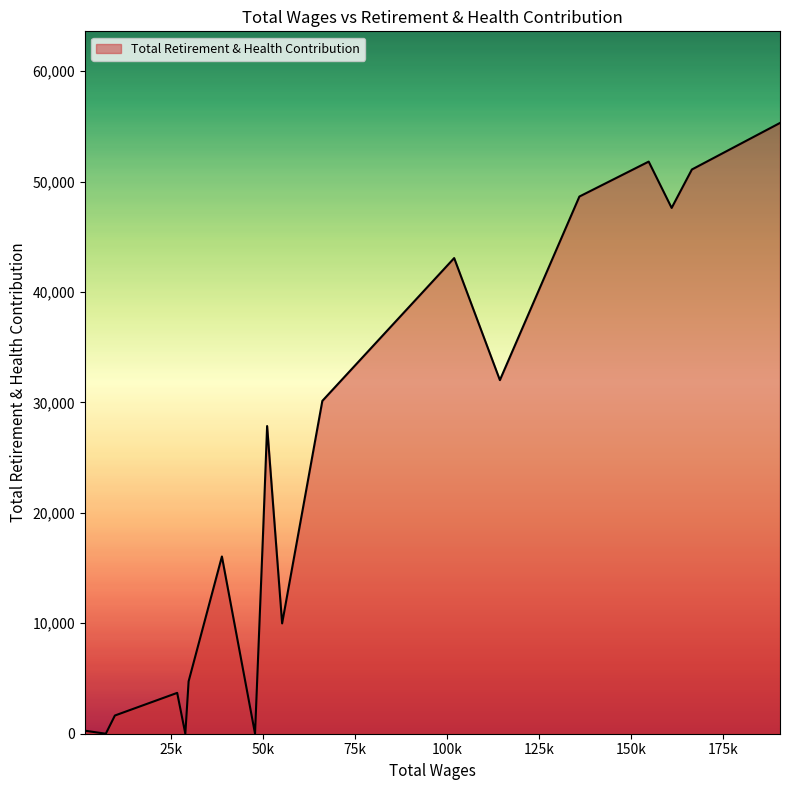

What is the sum of all values?

442084